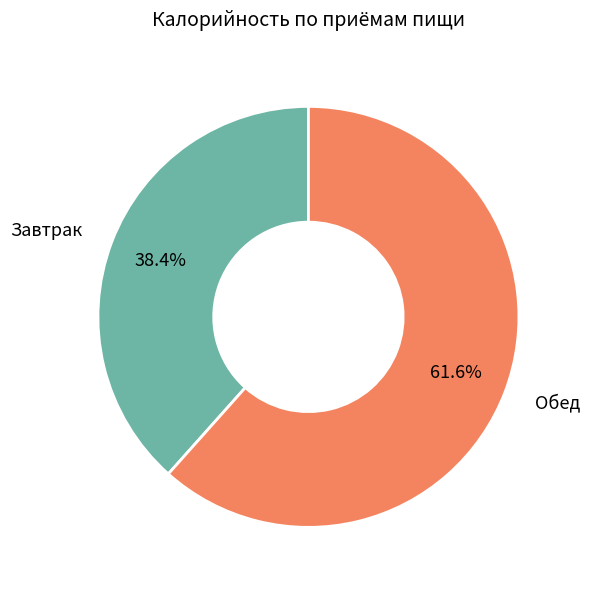

Is there any slice that represents more than half of the pie?

Yes